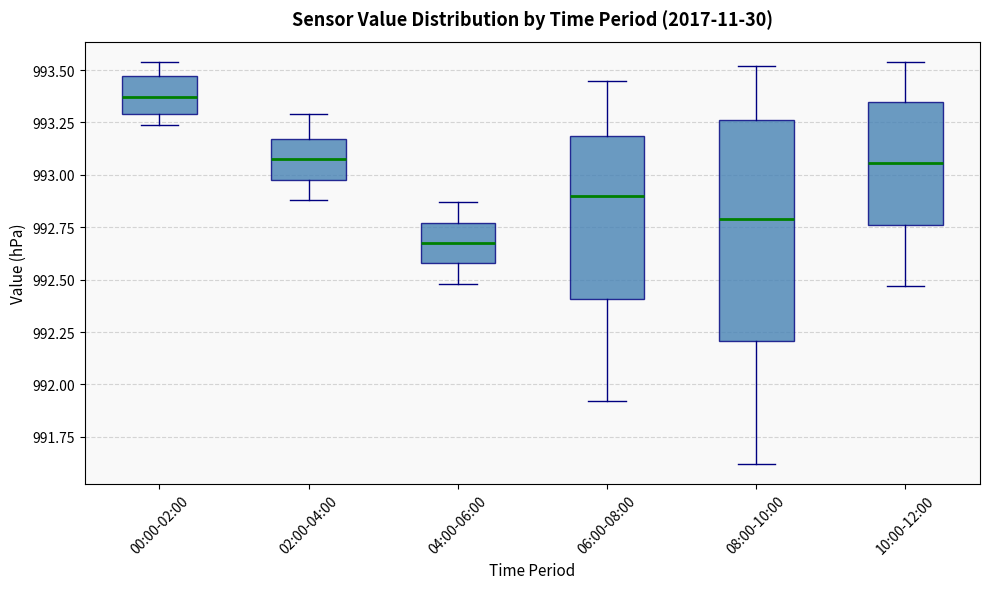

Where does the upper whisker of the box for 06:00-08:00 end on the y-axis? The values are not printed on the chart, so give them approximately, as read against the axis.

993.45